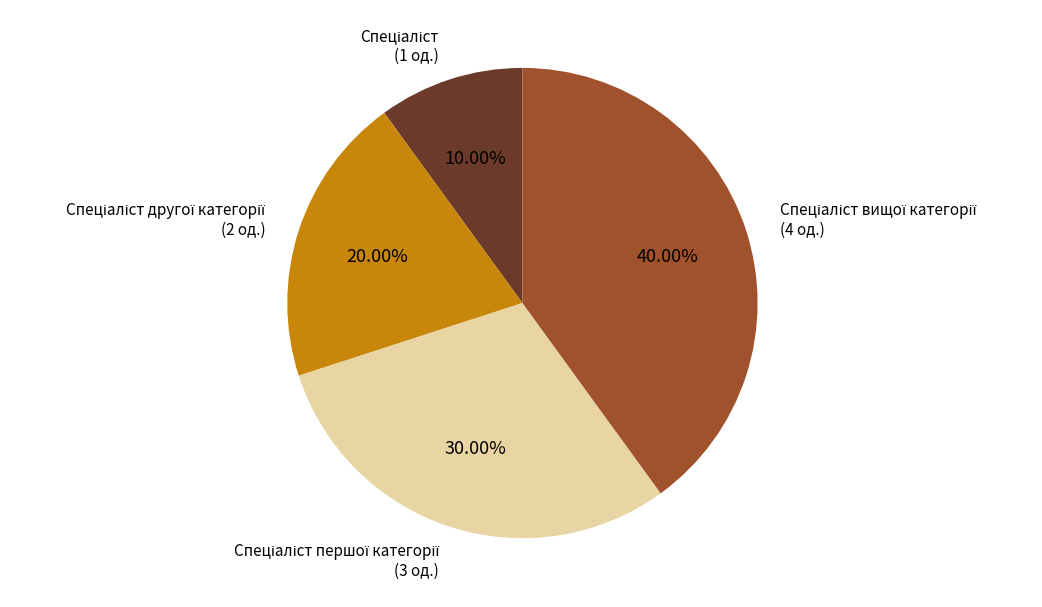

How many slices are in this pie chart?

4